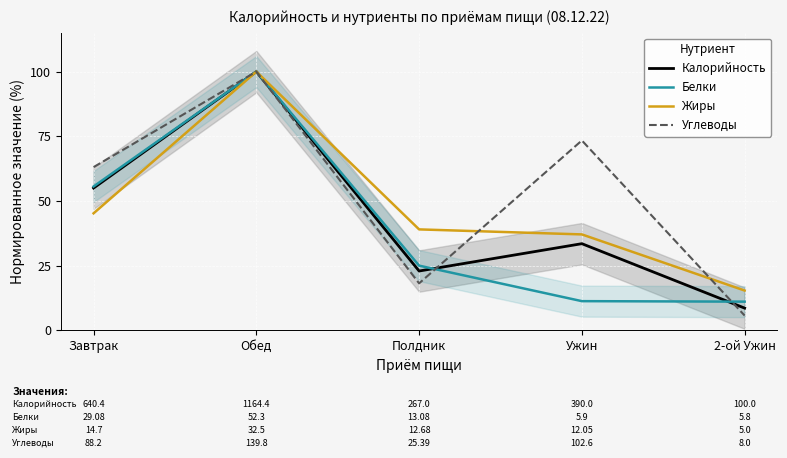

What position from the left is 2-ой Ужин?

5